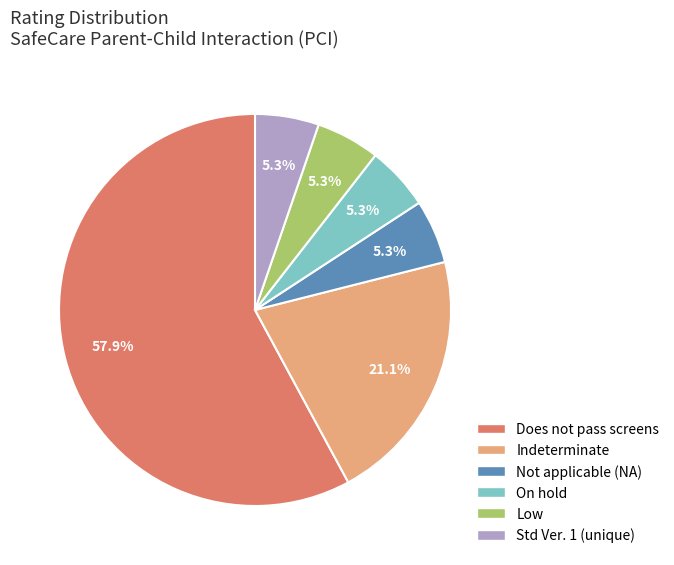

Is there any slice that represents more than half of the pie?

Yes